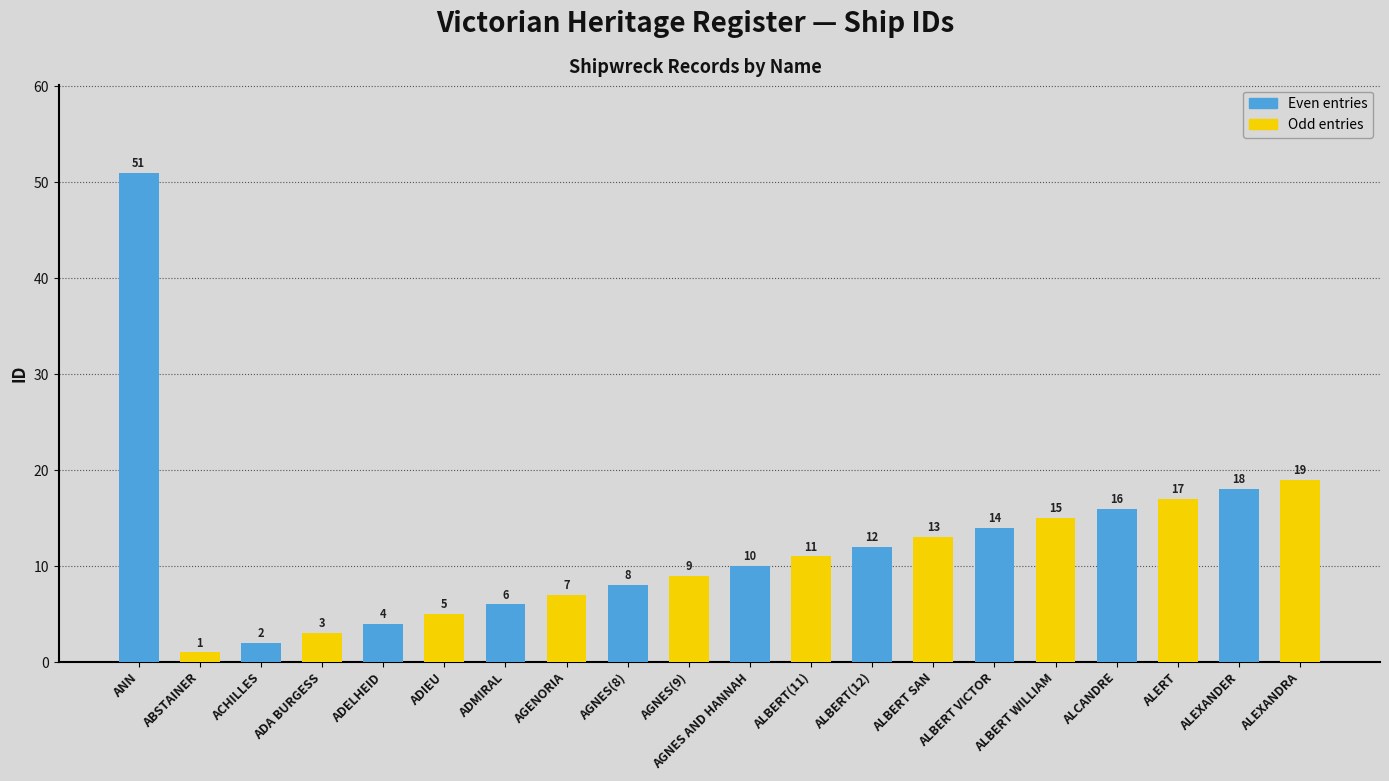

What value does the Odd entries series have at ALEXANDER?

19